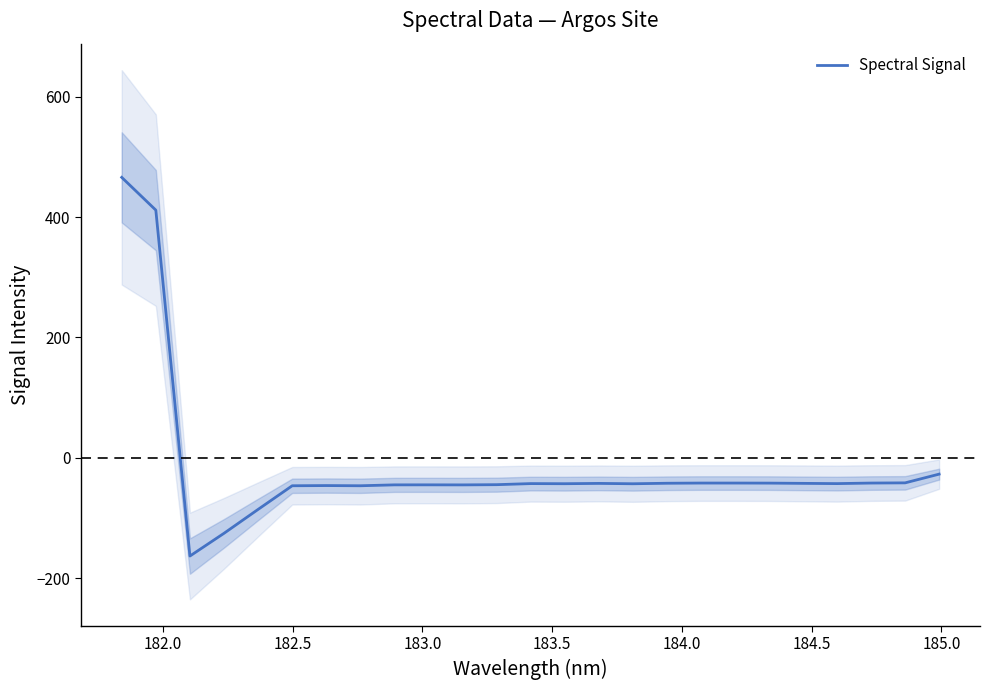

What is the maximum value for Spectral Signal?

465.9